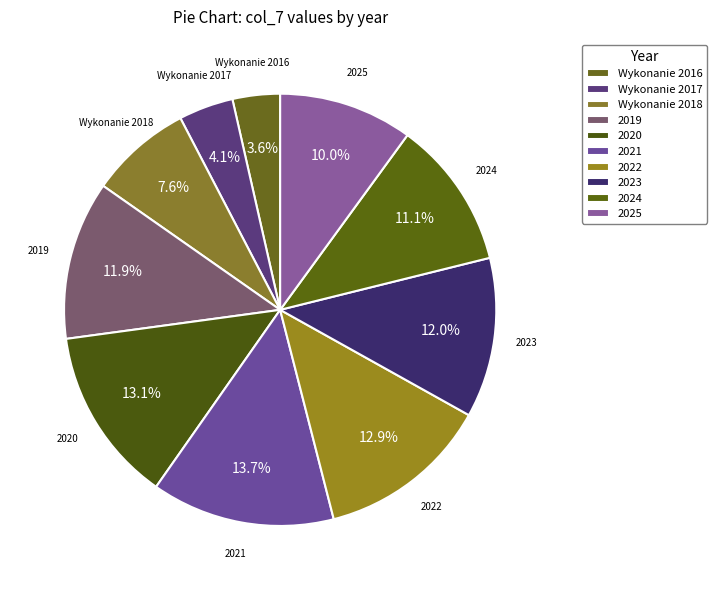

Approximately how many times larger is the value at Wykonanie 2016 compared to Wykonanie 2018?

0.5